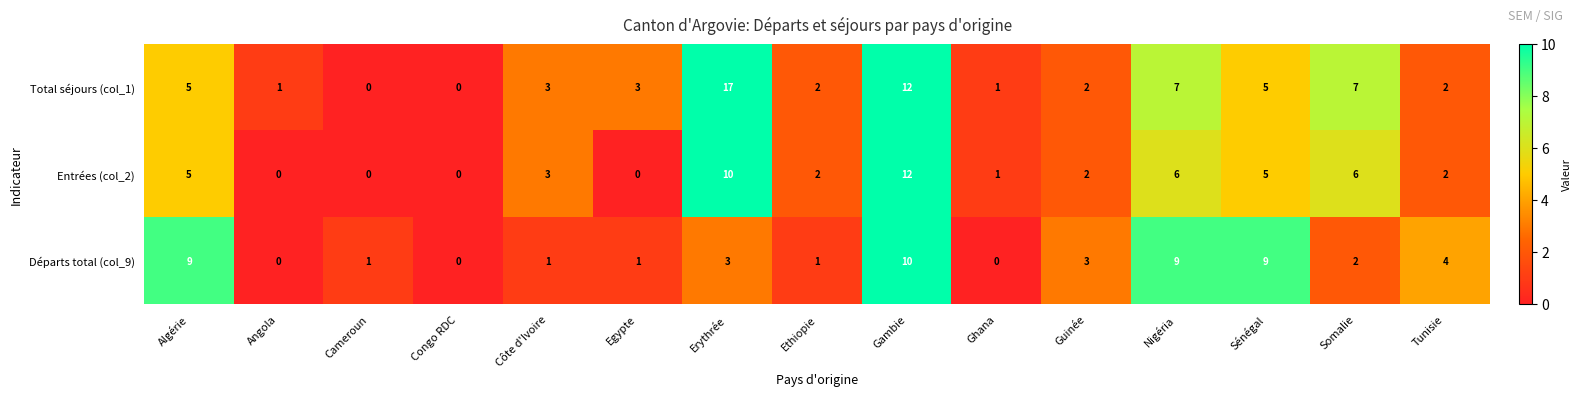

List the series in order of their peak value, lowest first.

Départs total (col_9), Entrées (col_2), Total séjours (col_1)